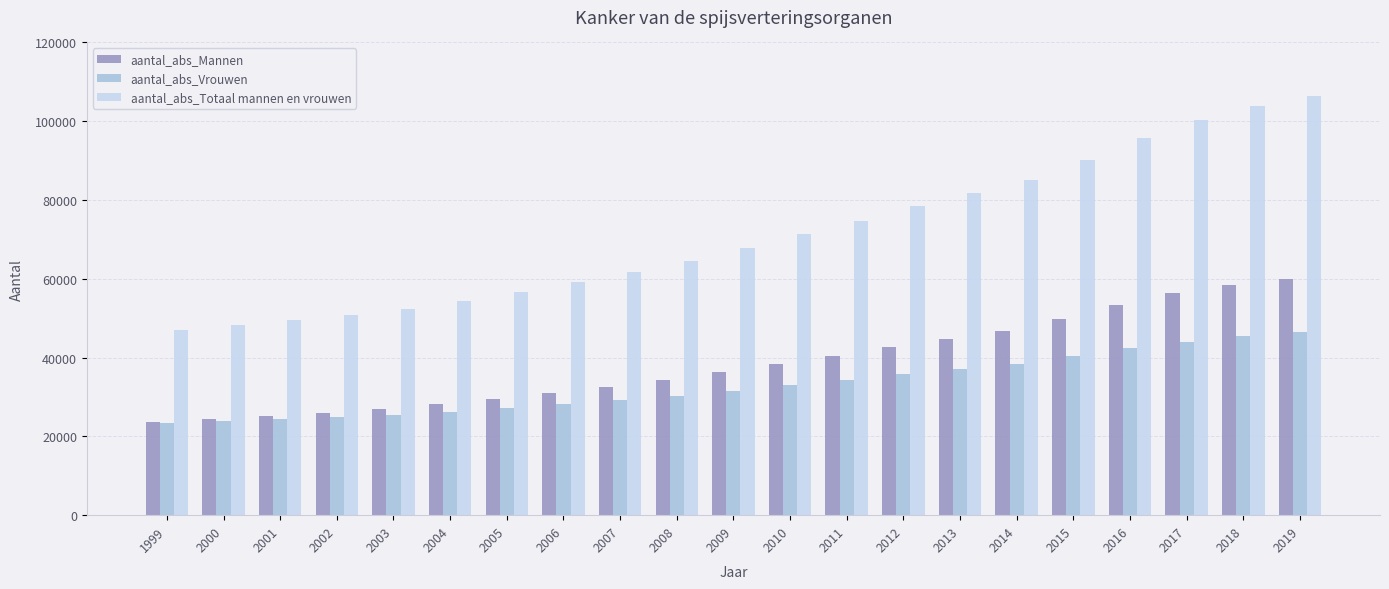

Are the bars horizontal?

No